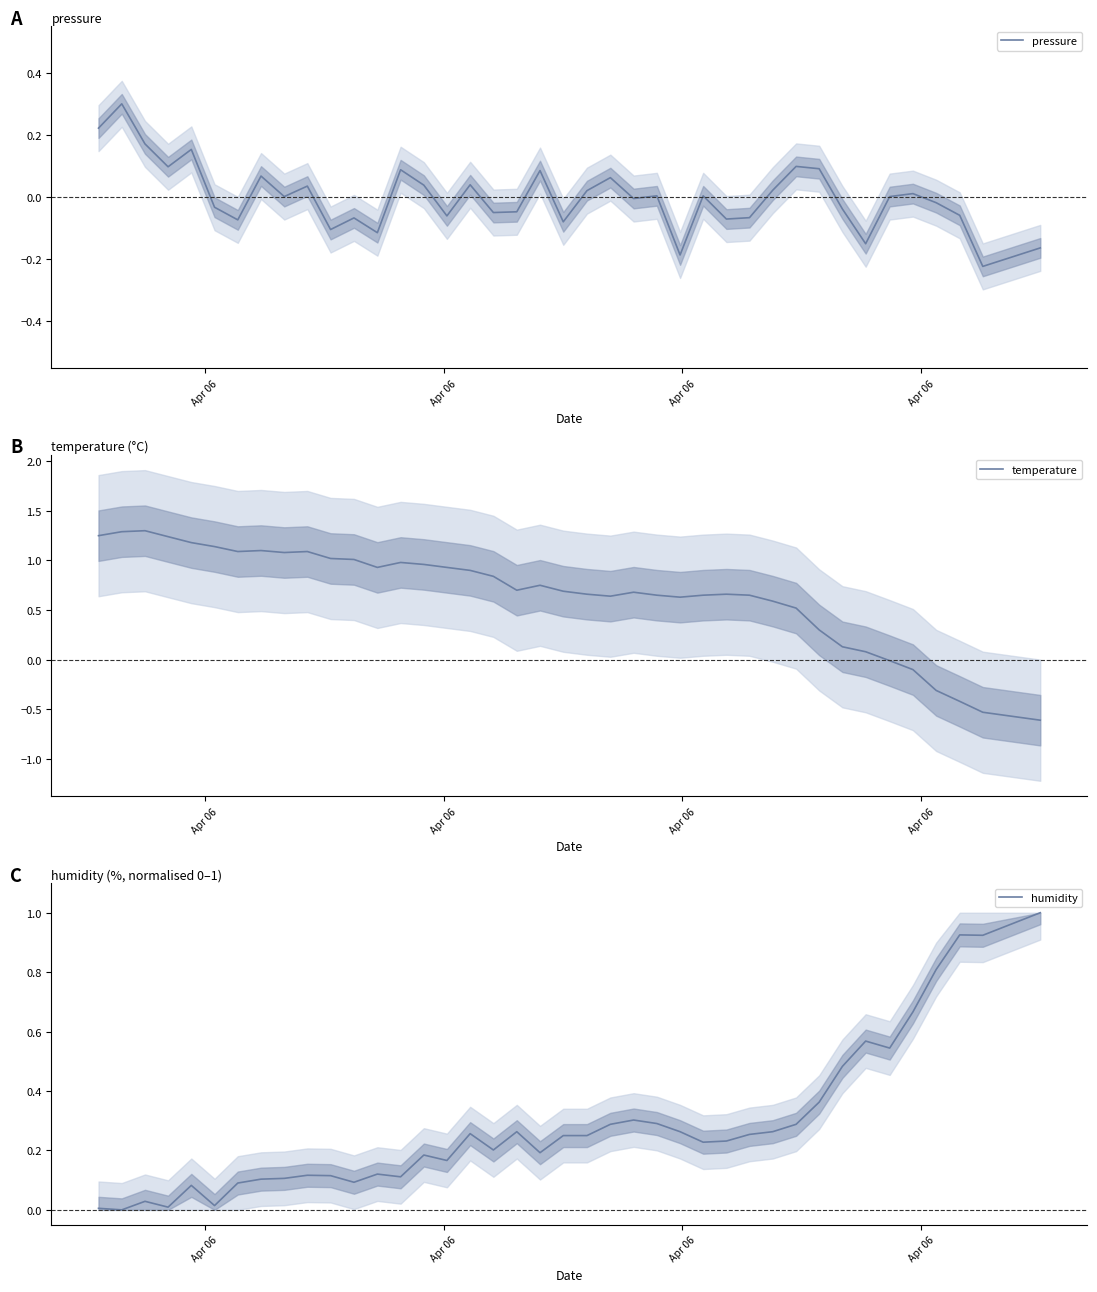

Is this an area chart (filled region under the line)?

No